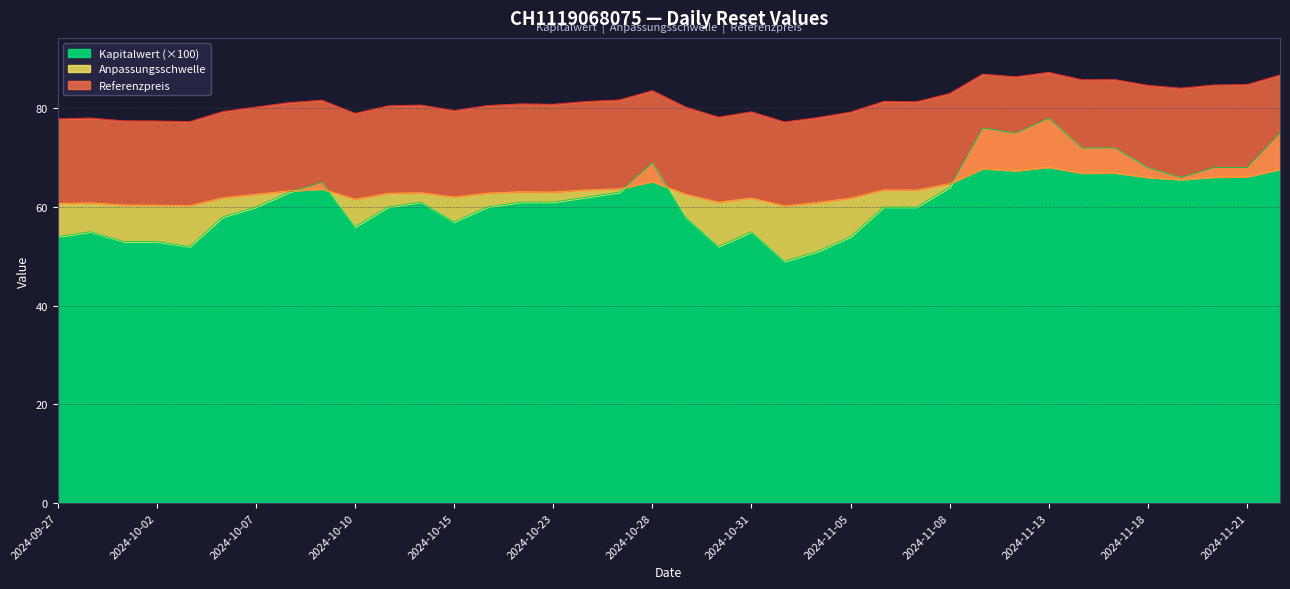

The Kapitalwert (×100) series shows 68.0 at 2024-11-21. True or false?

True